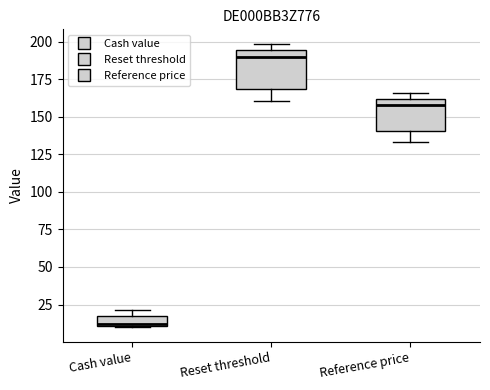

Which box's median line is the highest?

Reset threshold